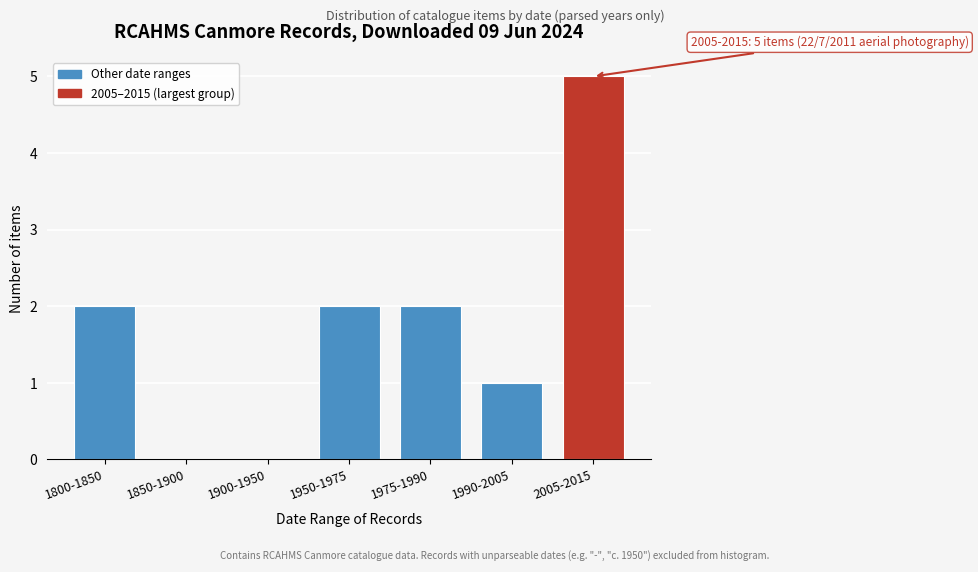

Reading left to right, list all the values displayed in this chart.

1800-1850=2	1850-1900=0	1900-1950=0	1950-1975=2	1975-1990=2	1990-2005=1	2005-2015=5